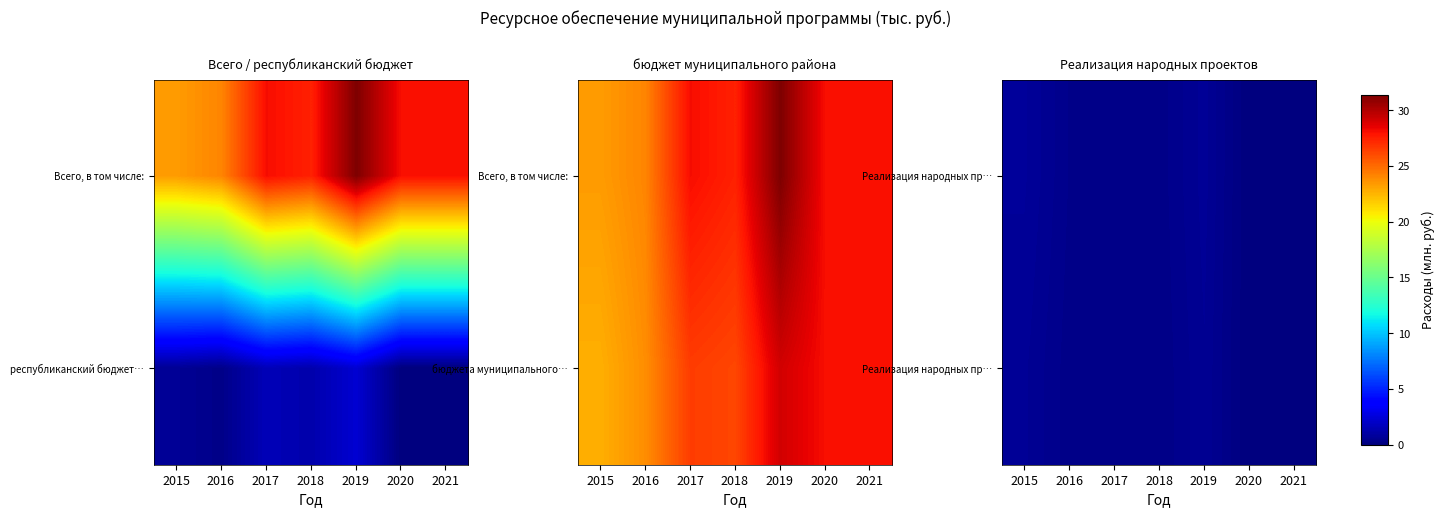

Which has a higher value, 2020 or 2017?

2017